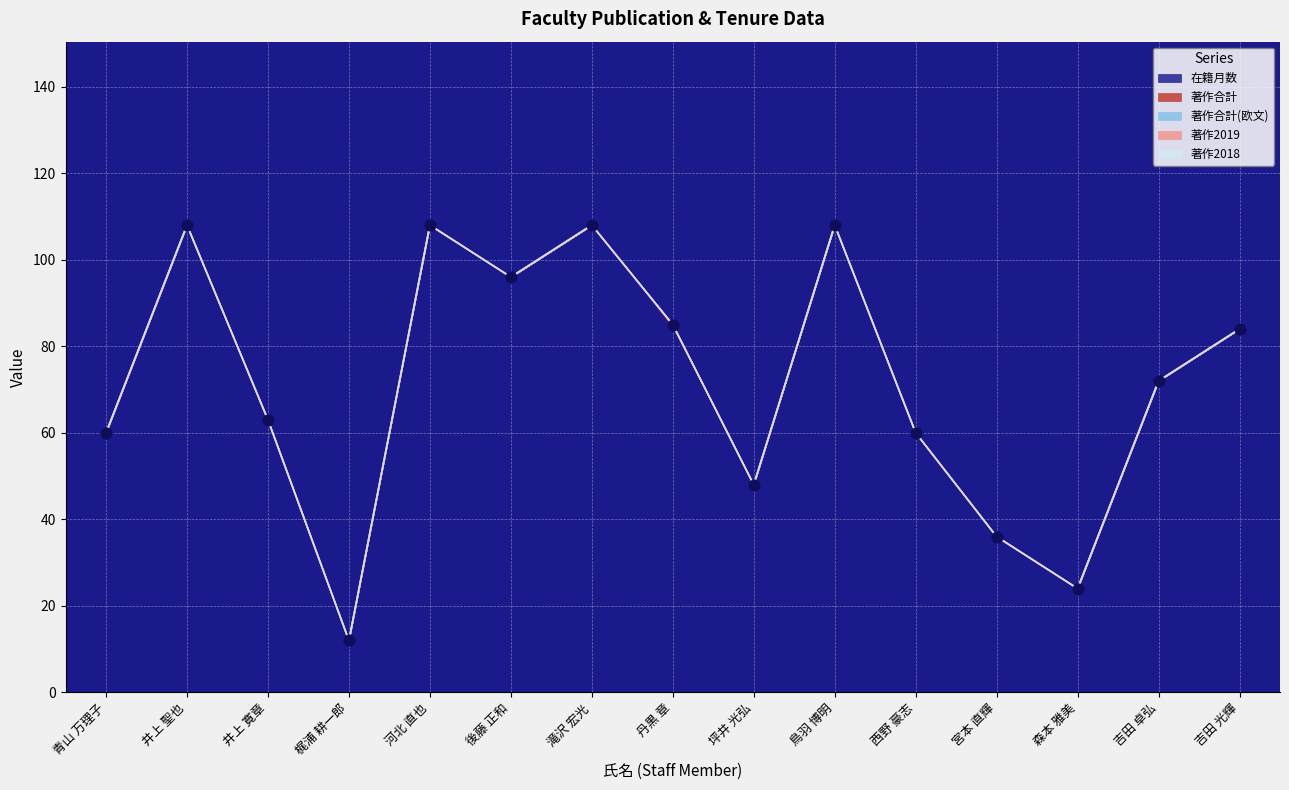

Which series contains the lowest Y value?

著作合計